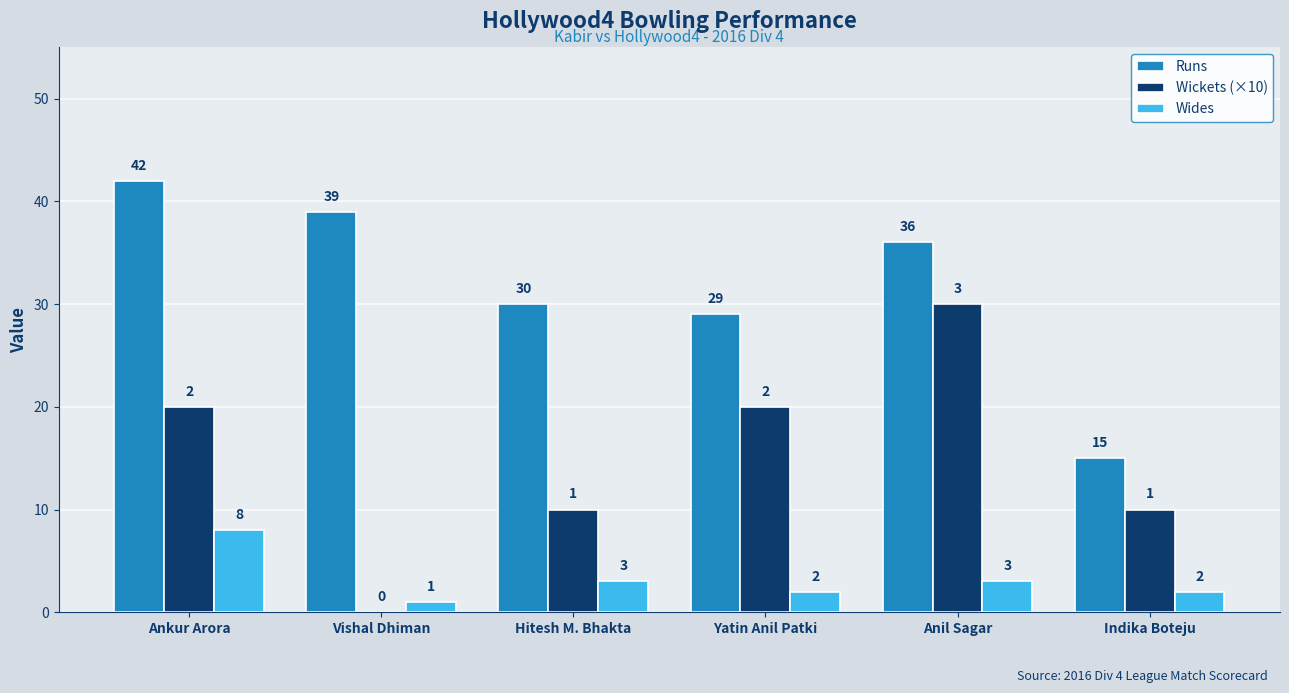

Is it true that Wides equals 8 at Ankur Arora?

True